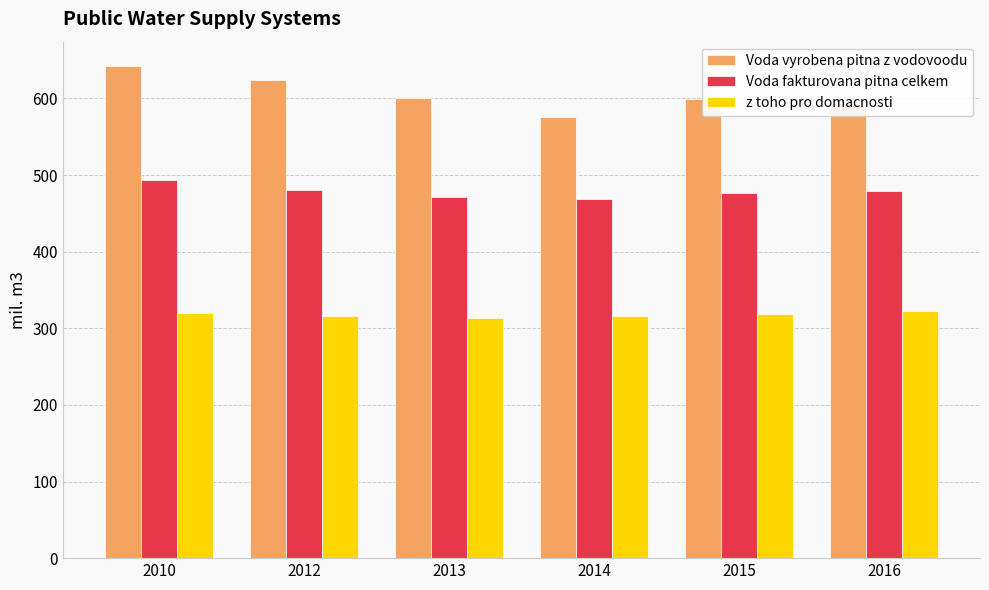

What value does the Voda vyrobena pitna z vodovoodu series have at 2013?

600.0